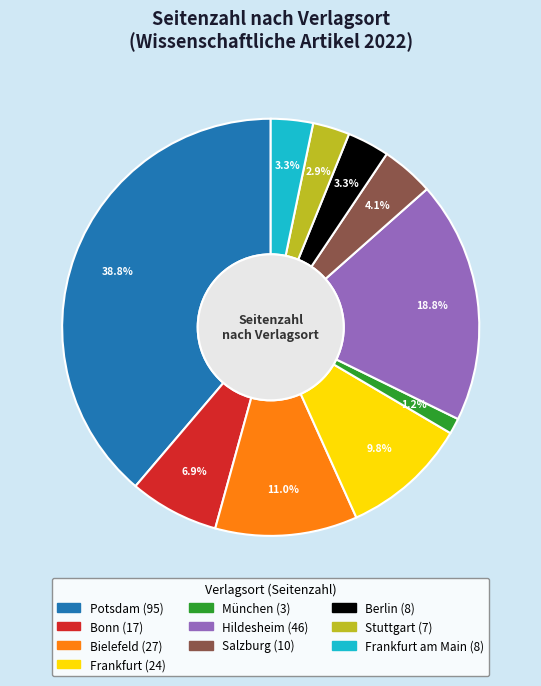

How many segments does this pie chart have?

10